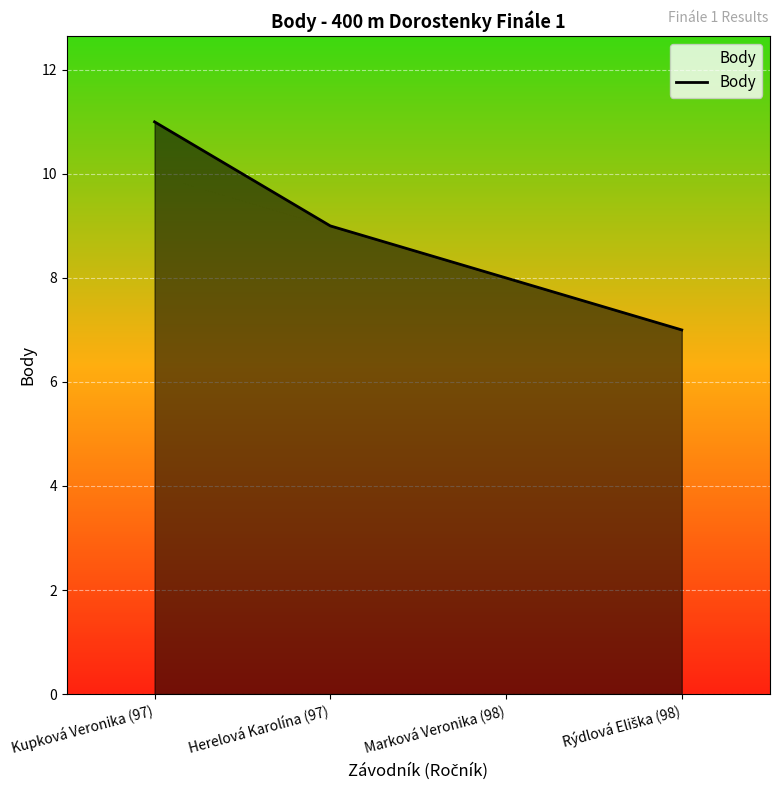

What is the change in value from Herelová Karolína (97) to Marková Veronika (98)?

-1